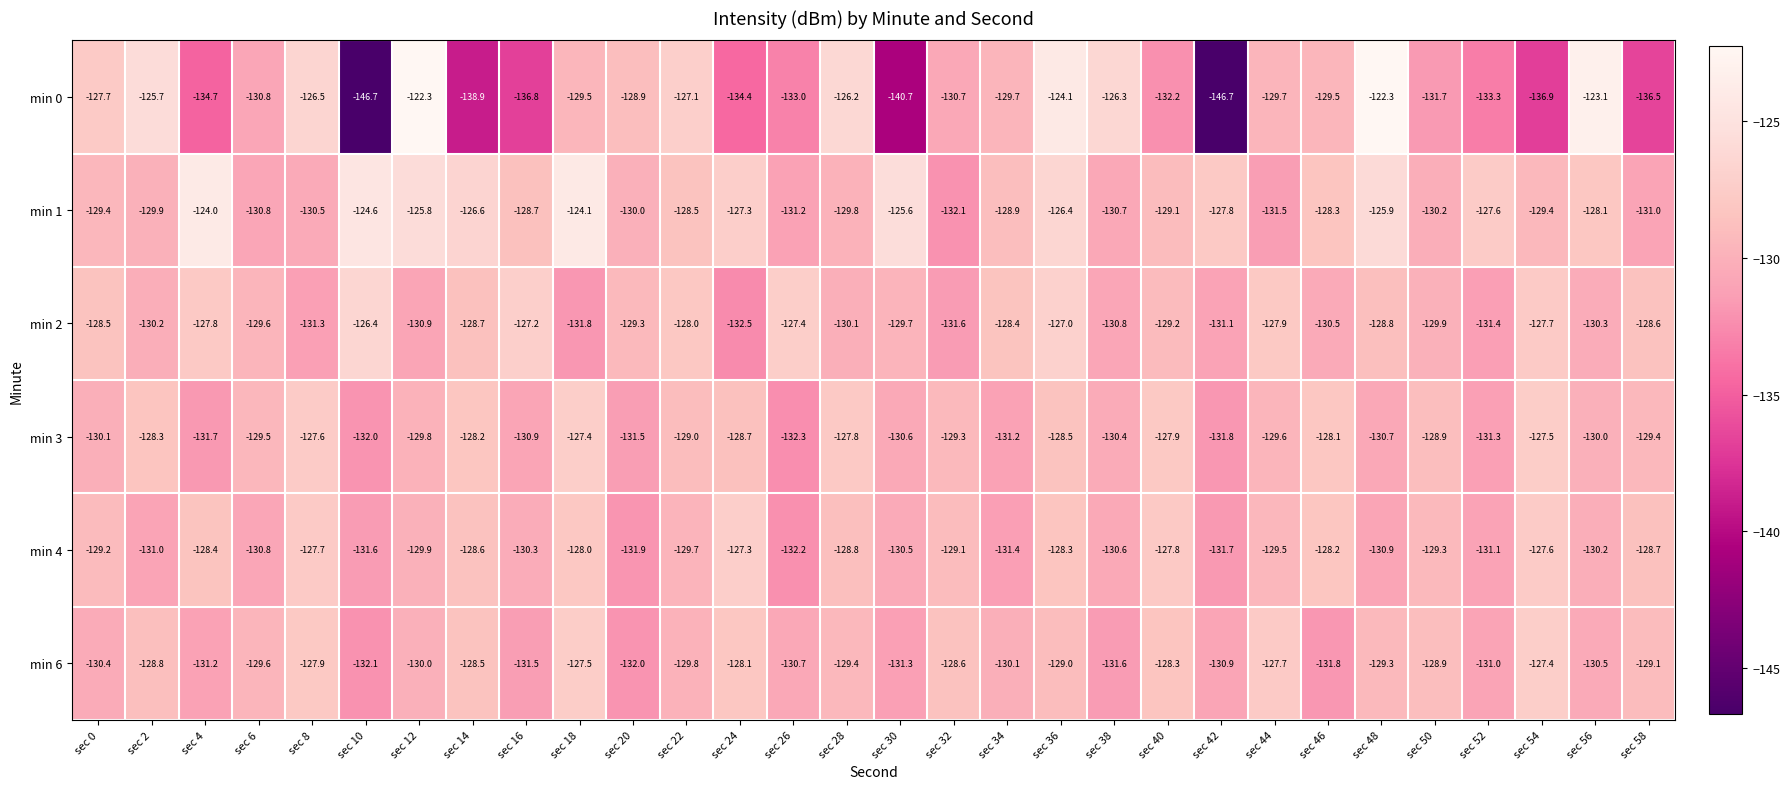

Which category has the lowest value in the min 2 series?

sec 24